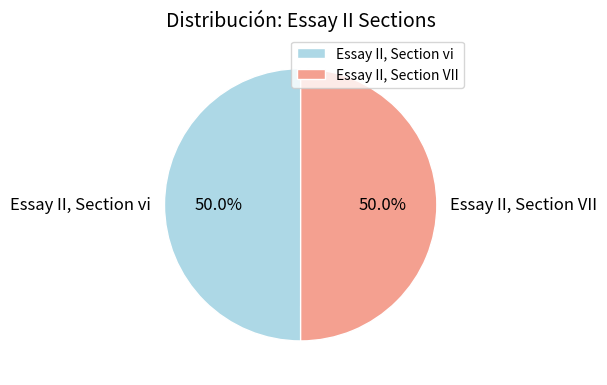

True or false: Essay II, Section vi accounts for 42% of the total.

False